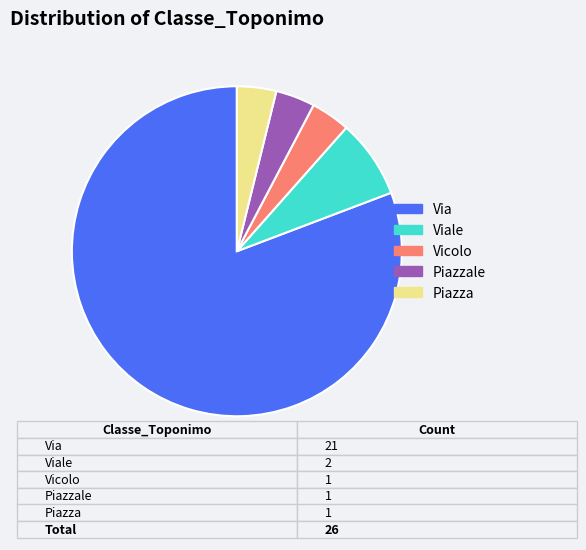

Does Via account for over 50% of the chart?

Yes